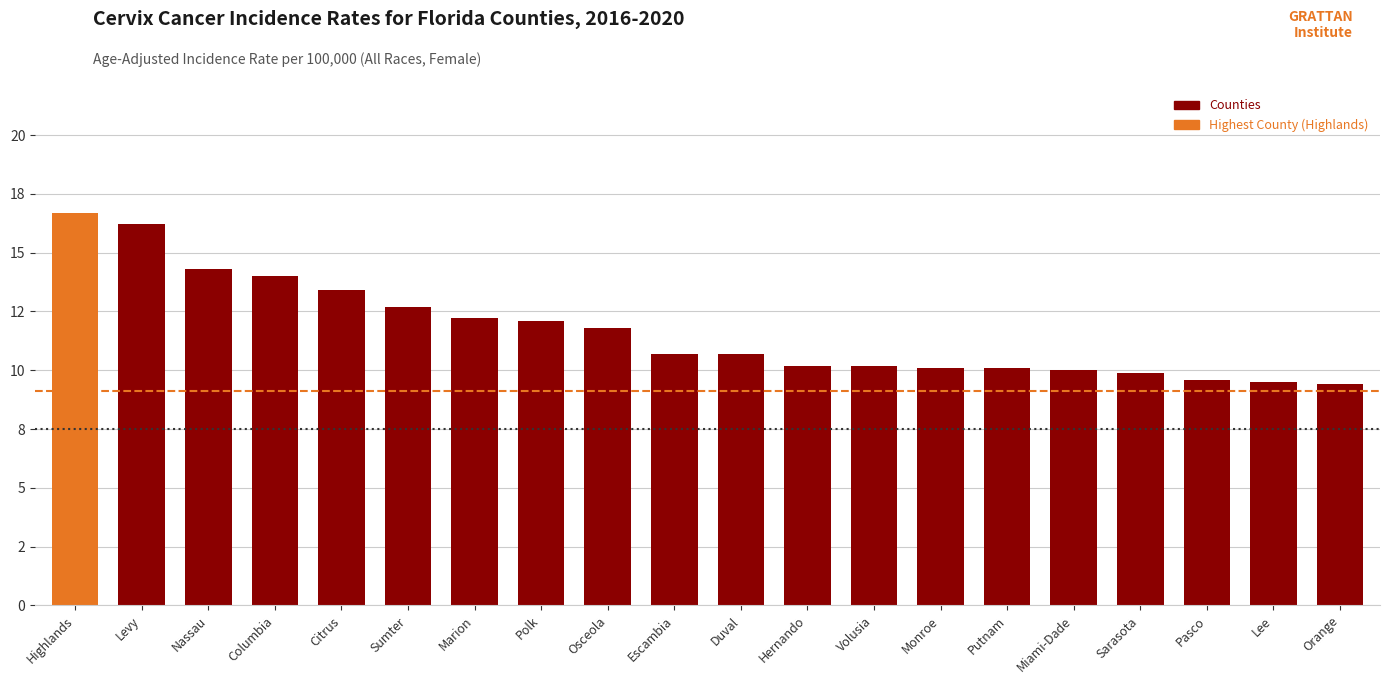

Reading left to right, what are all the values shown in this chart?

Highlands=16.7	Levy=16.2	Nassau=14.3	Columbia=14.0	Citrus=13.4	Sumter=12.7	Marion=12.2	Polk=12.1	Osceola=11.8	Escambia=10.7	Duval=10.7	Hernando=10.2	Volusia=10.2	Monroe=10.1	Putnam=10.1	Miami-Dade=10.0	Sarasota=9.9	Pasco=9.6	Lee=9.5	Orange=9.4